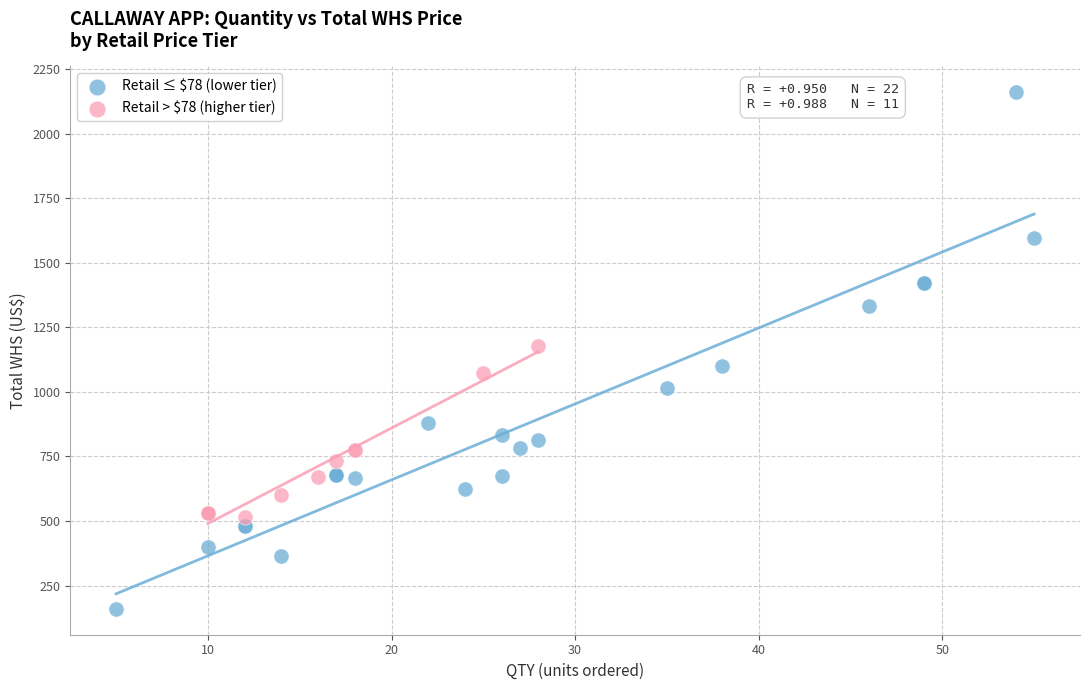

Which series reaches the maximum Y coordinate?

Retail ≤ $78 (lower tier)